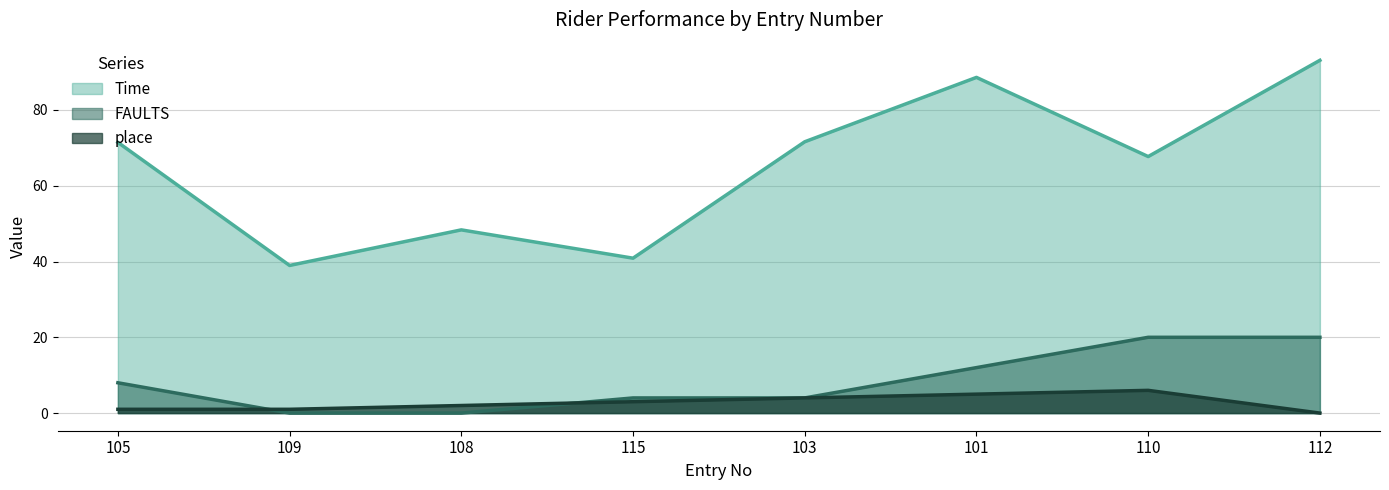

What is the label of the 4th point from the left?

115